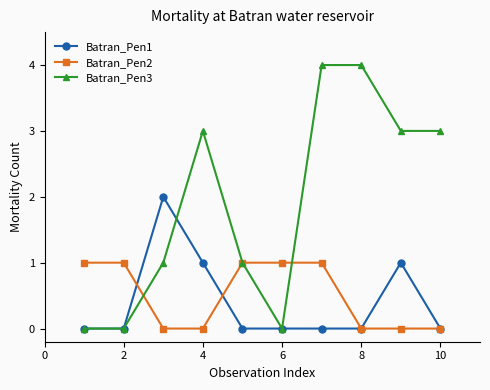

True or false: Batran_Pen1 has more than 0 points higher than both neighbors.

True